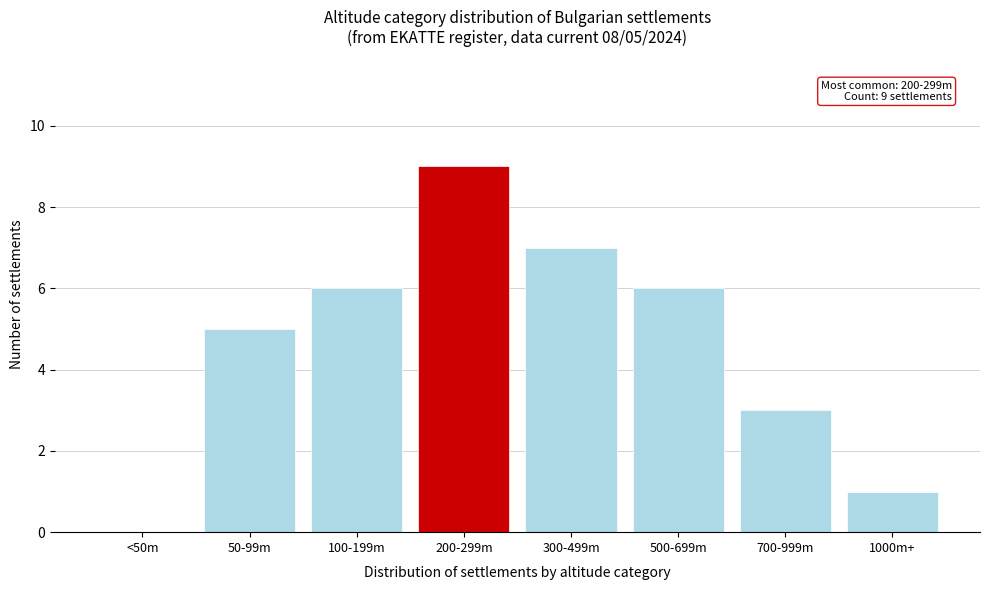

Reading left to right, transcribe all the data shown in this chart.

<50m=0	50-99m=5	100-199m=6	200-299m=9	300-499m=7	500-699m=6	700-999m=3	1000m+=1